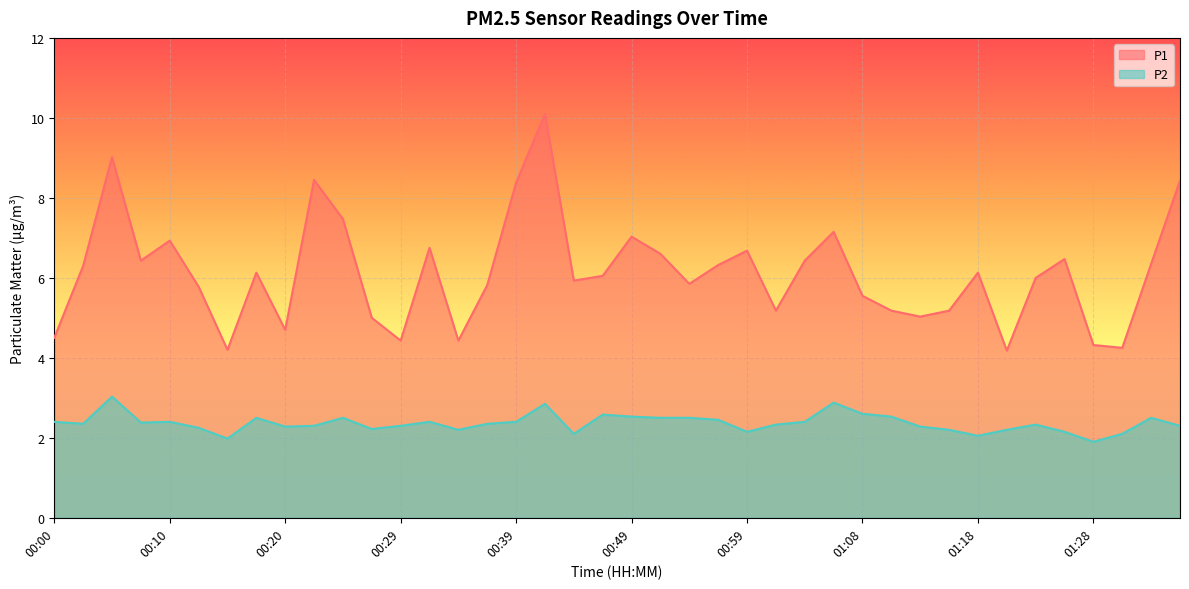

At how many categories does at least one series exceed 5?

31